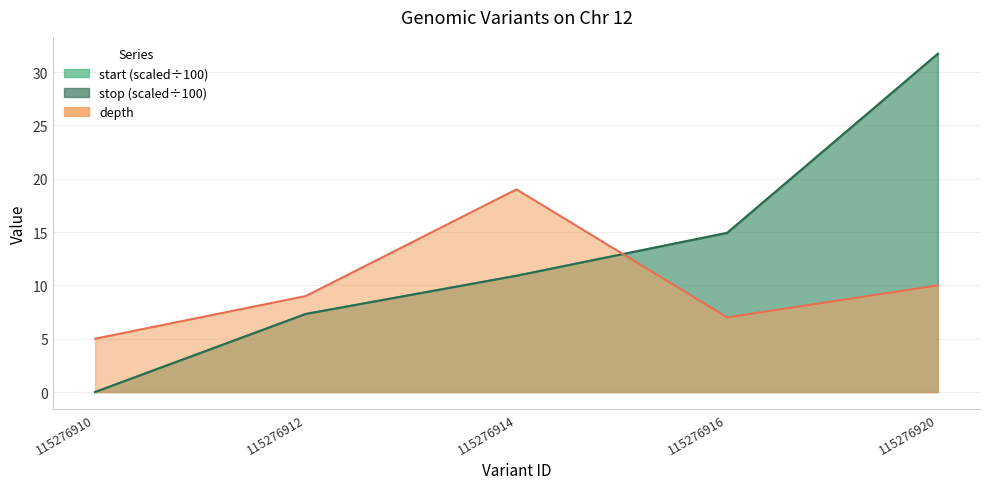

Does the chart display data point markers on the line(s)?

No